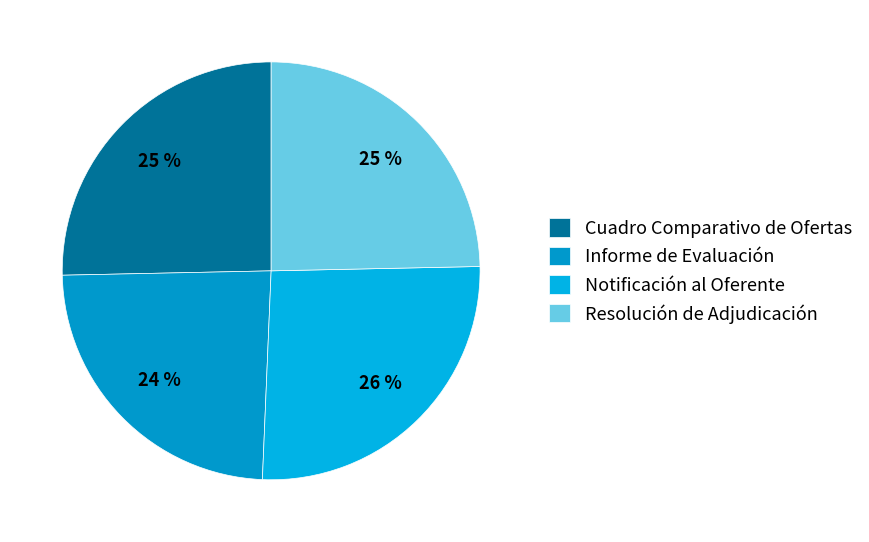

Is Resolución de Adjudicación the majority of the pie?

No